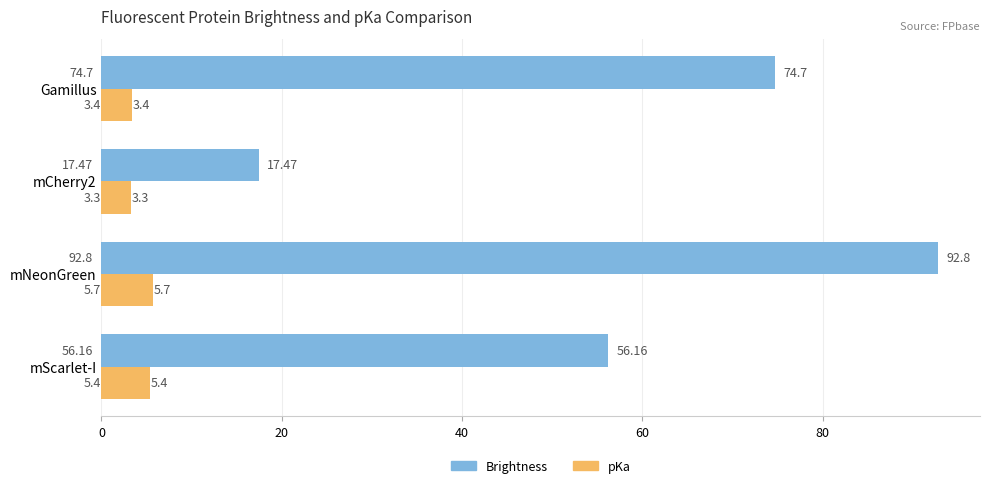

Which series has the widest spread of values?

Brightness